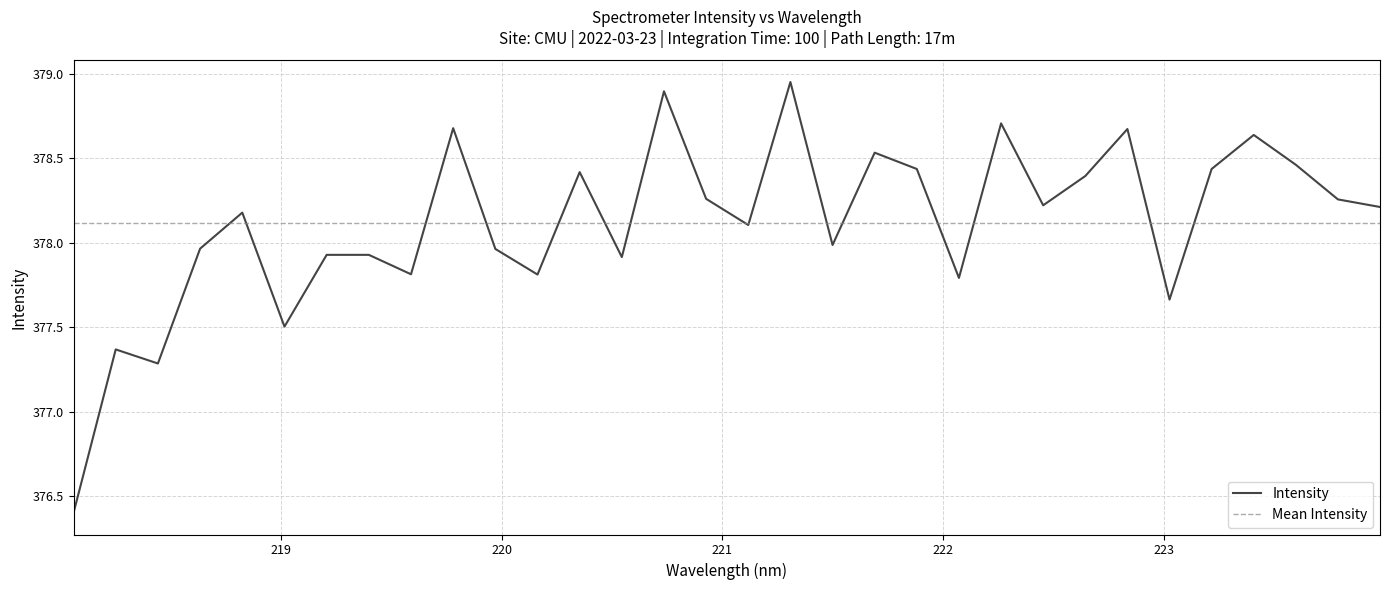

Rank the categories by value from lowest to highest.

218.0596, 218.442, 218.2508, 219.0156, 223.0264, 222.0721, 220.1623, 219.589, 220.5444, 219.2067, 219.3979, 219.9712, 218.6332, 221.4993, 221.1174, 218.8244, 223.9802, 222.4538, 223.7895, 220.9264, 222.6447, 220.3533, 221.8812, 223.2172, 223.5987, 221.6902, 223.408, 222.8355, 219.7801, 222.263, 220.7354, 221.3083